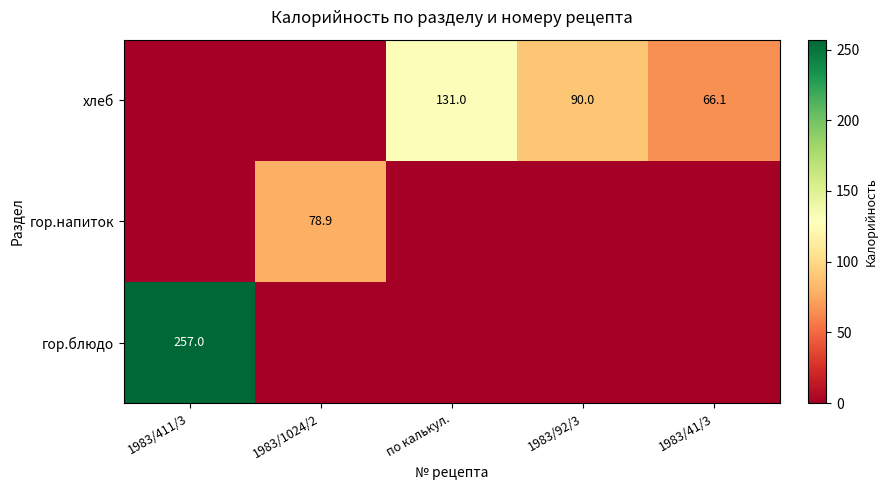

Is it true that хлеб equals 131.0 at по калькул.?

True